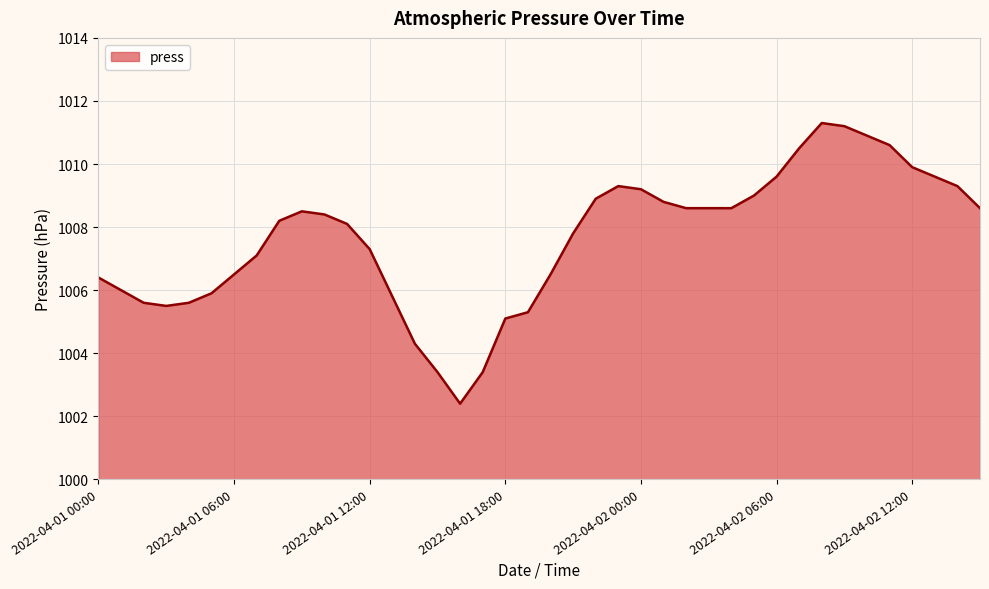

What is the maximum value shown in the chart?

1011.3